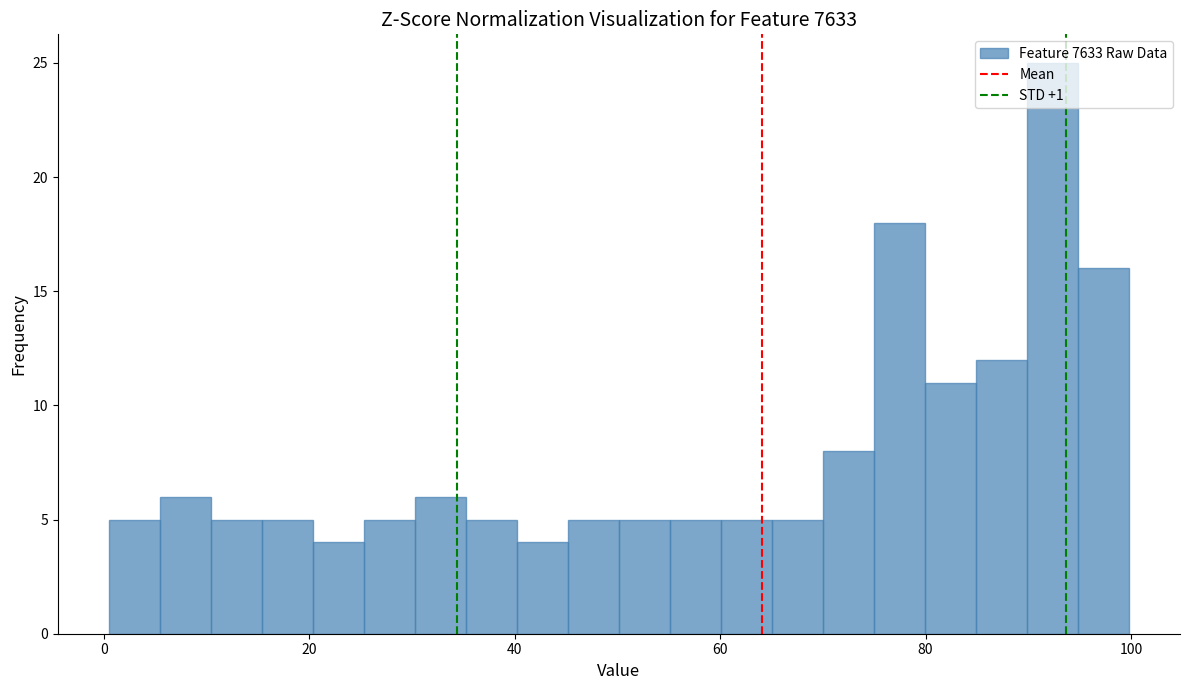

Around what value on the x-axis is the tallest bar? Give the approximate position of its centre, as read against the axis.

92